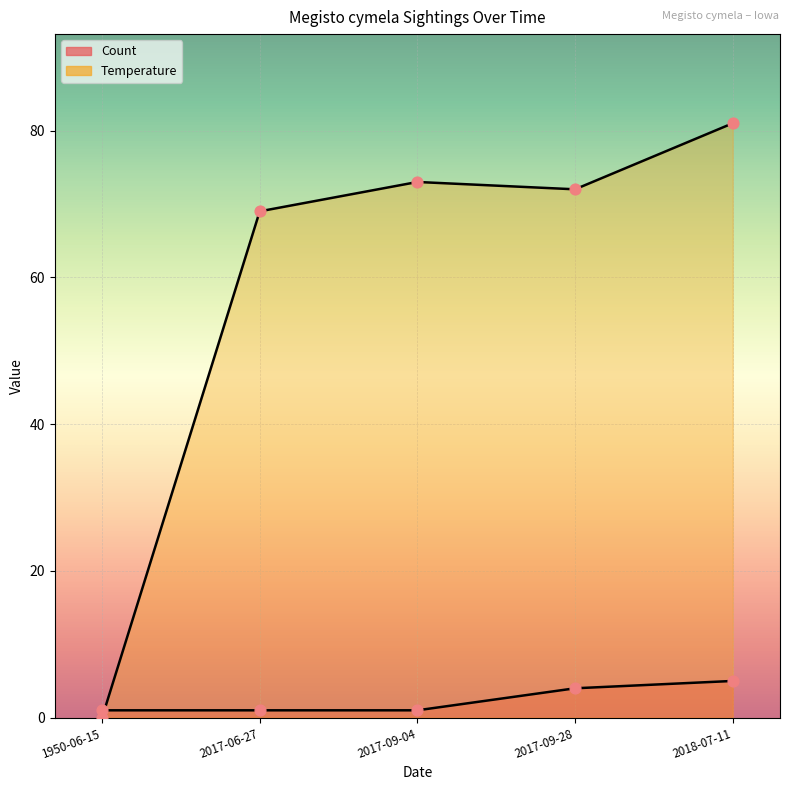

Is the value of Count at 2017-06-27 greater than the value of Temperature at 2017-06-27?

No